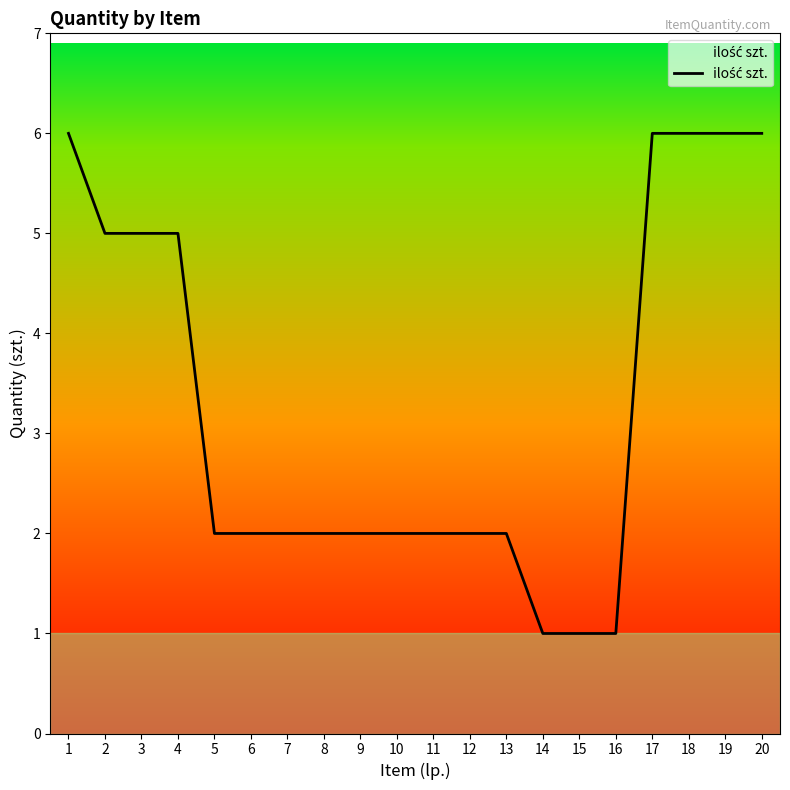

Reading right to left, extract all data points from this chart.

6	6	6	6	1	1	1	2	2	2	2	2	2	2	2	2	5	5	5	6